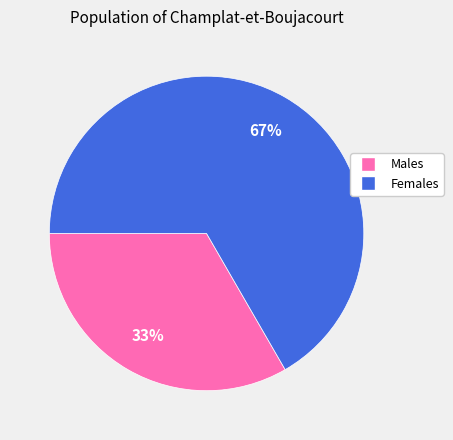

Is there a majority slice in this chart?

Yes